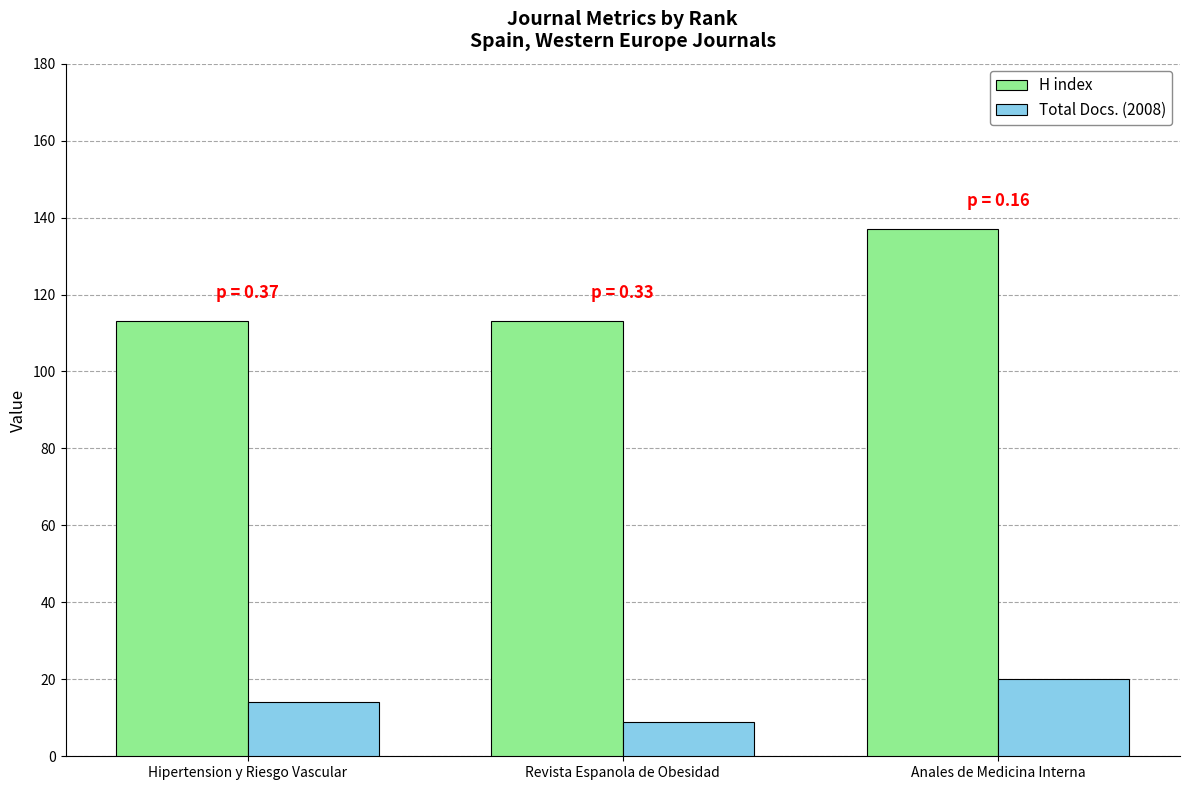

What are all the series names shown in the legend?

H index, Total Docs. (2008)